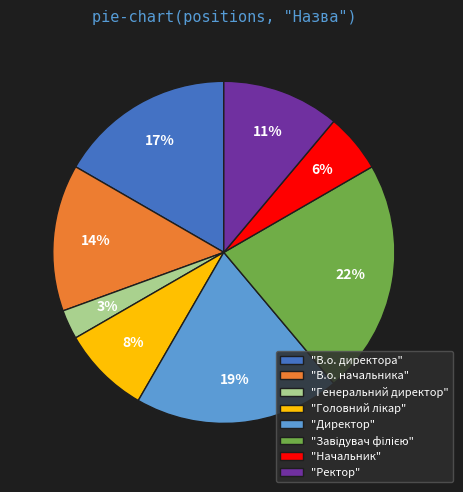

What is the smallest slice in the pie chart?

"Генеральний директор"